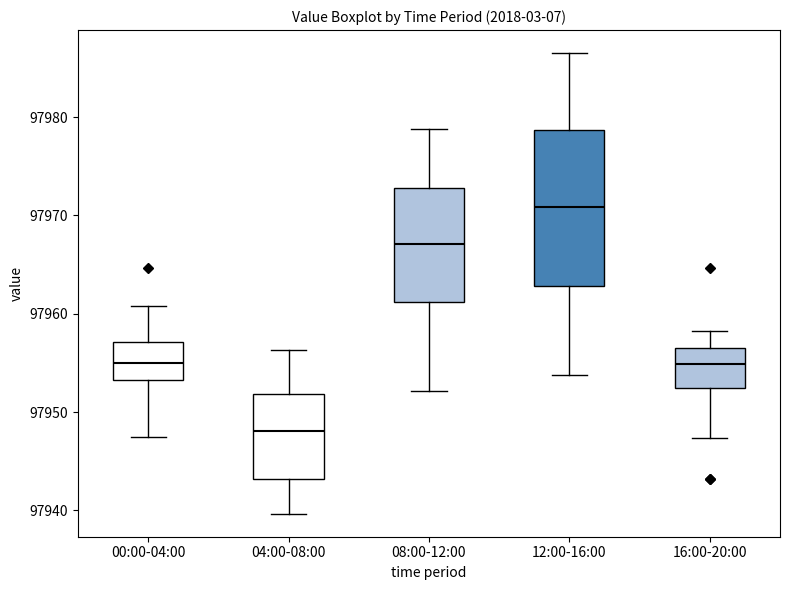

Reading left to right, transcribe this box plot: for each box, give where its median line is, the range the box spans, and where its two whiskers end, as read against the y-axis. The values are not printed on the chart, so give them approximately, as read against the axis.

00:00-04:00: median 97955, box 97953 to 97957, whiskers 97948 to 97961
04:00-08:00: median 97948, box 97943 to 97952, whiskers 97940 to 97956
08:00-12:00: median 97967, box 97961 to 97973, whiskers 97952 to 97979
12:00-16:00: median 97971, box 97963 to 97979, whiskers 97954 to 97987
16:00-20:00: median 97955, box 97952 to 97957, whiskers 97947 to 97958